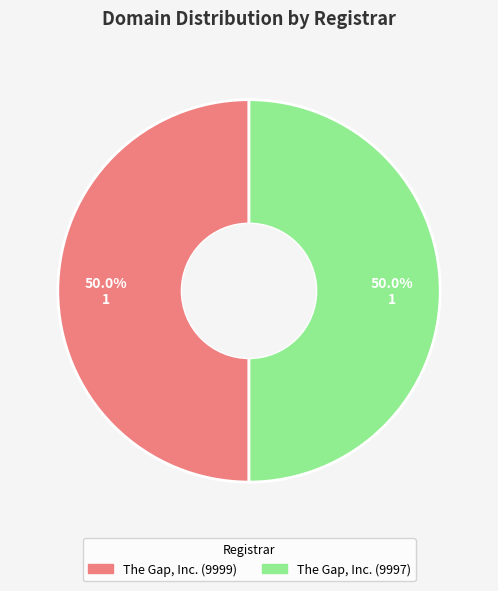

Count the number of slices in the pie.

2